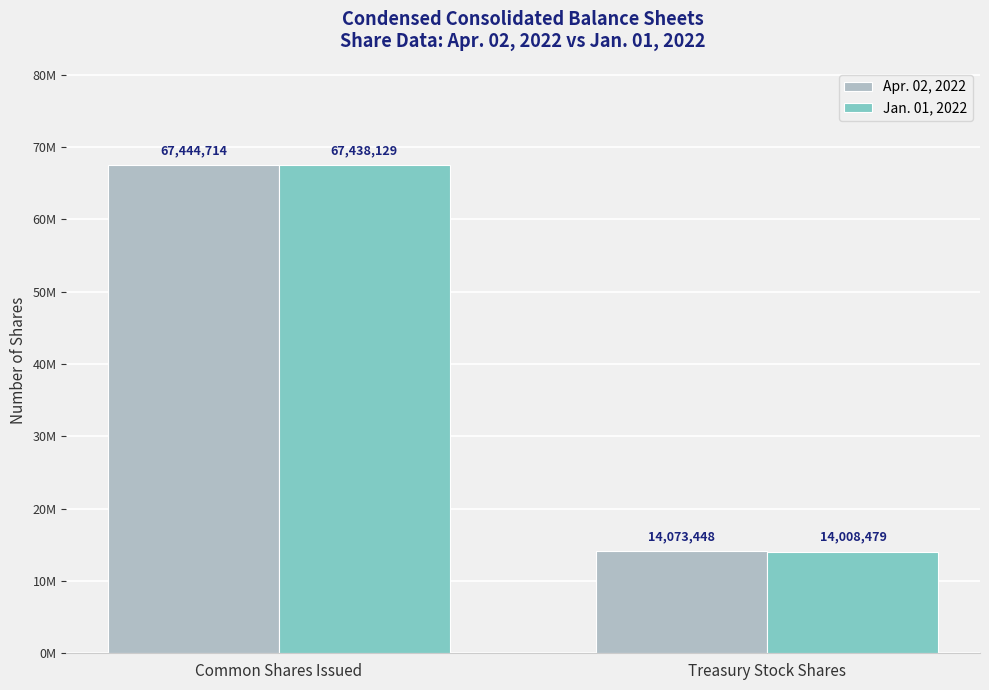

What is the minimum value shown in the chart?

14008479